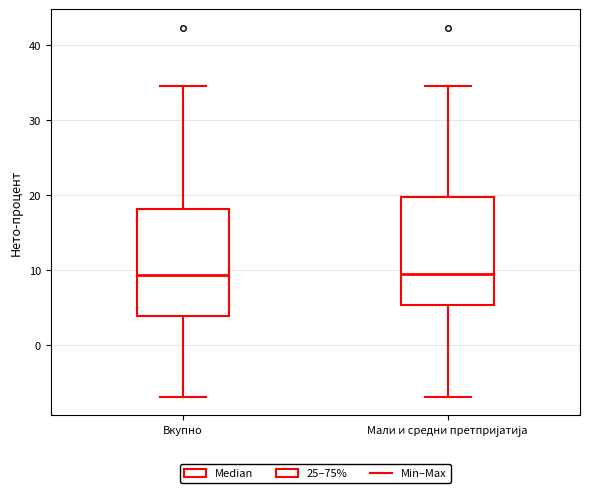

Reading left to right, read every box against the y-axis: the position of its median line, the range the box covers, and the ends of its whiskers. The values are not printed on the chart, so give them approximately, as read against the axis.

Вкупно: median 9, box 4 to 18, whiskers -7 to 35
Мали и средни претпријатија: median 10, box 5 to 20, whiskers -7 to 35